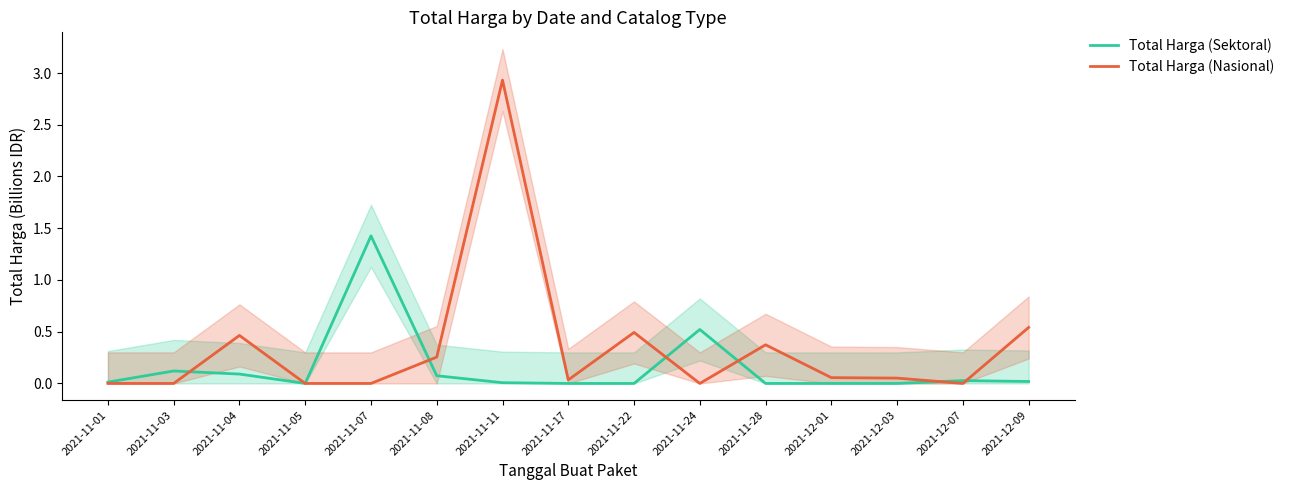

Where is the first local minimum for Total Harga (Sektoral)?

2021-11-05